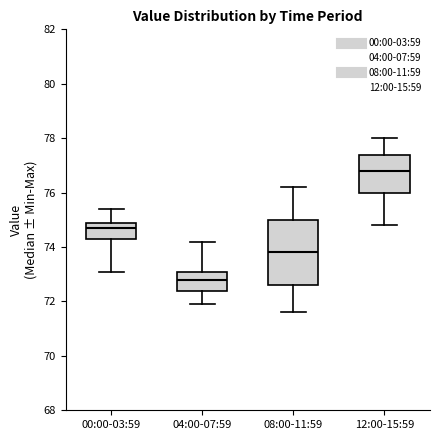

Reading left to right, read every box against the y-axis: the position of its median line, the range the box covers, and the ends of its whiskers. The values are not printed on the chart, so give them approximately, as read against the axis.

00:00-03:59: median 74.8, box 74.4 to 75.0, whiskers 73.2 to 75.4
04:00-07:59: median 72.8, box 72.4 to 73.2, whiskers 72.0 to 74.2
08:00-11:59: median 73.8, box 72.6 to 75.0, whiskers 71.6 to 76.2
12:00-15:59: median 76.8, box 76.0 to 77.4, whiskers 74.8 to 78.0